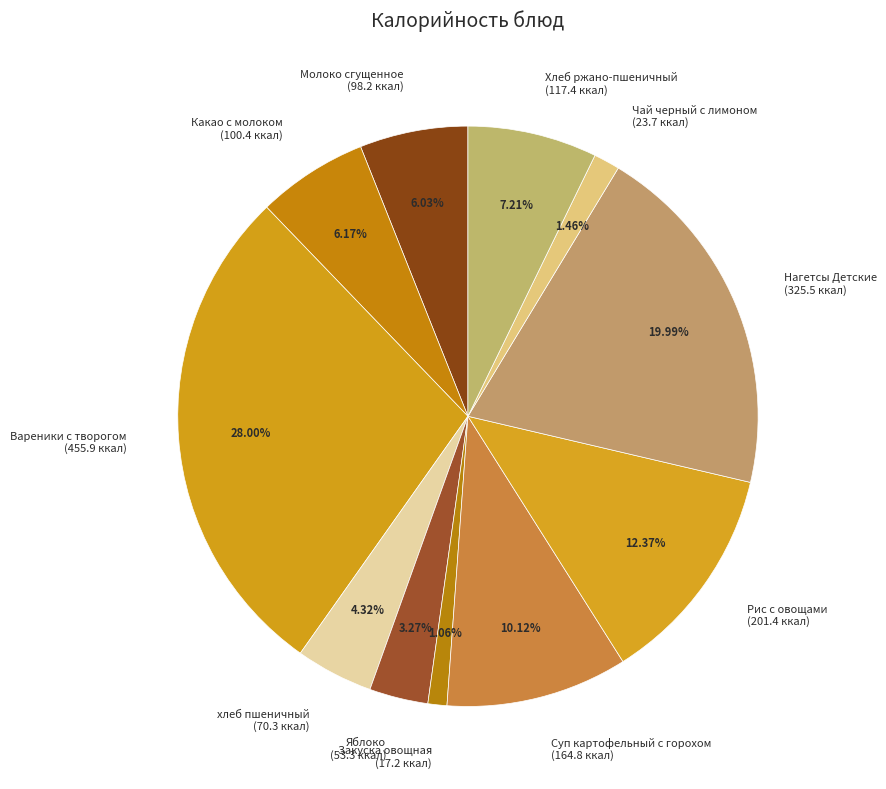

To the nearest percent, what is the average slice percentage?

9%